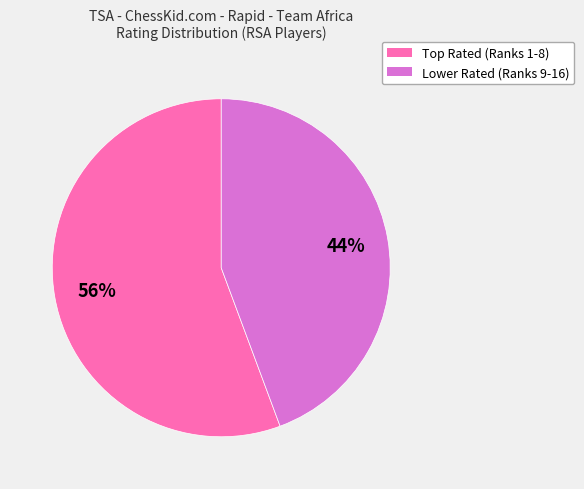

Is there any slice that represents more than half of the pie?

Yes